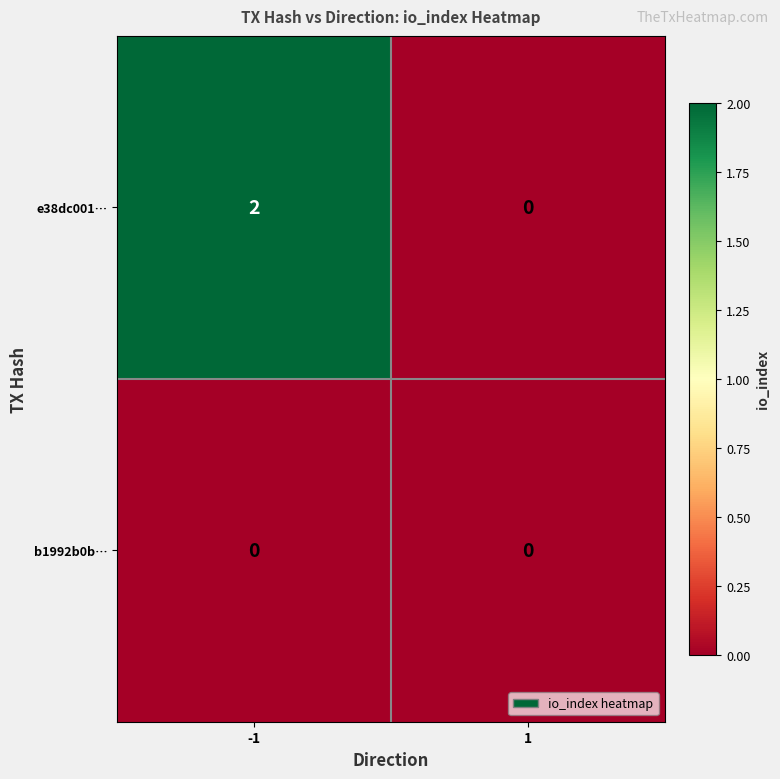

List the series in order of their peak value, lowest first.

b1992b0b…, e38dc001…